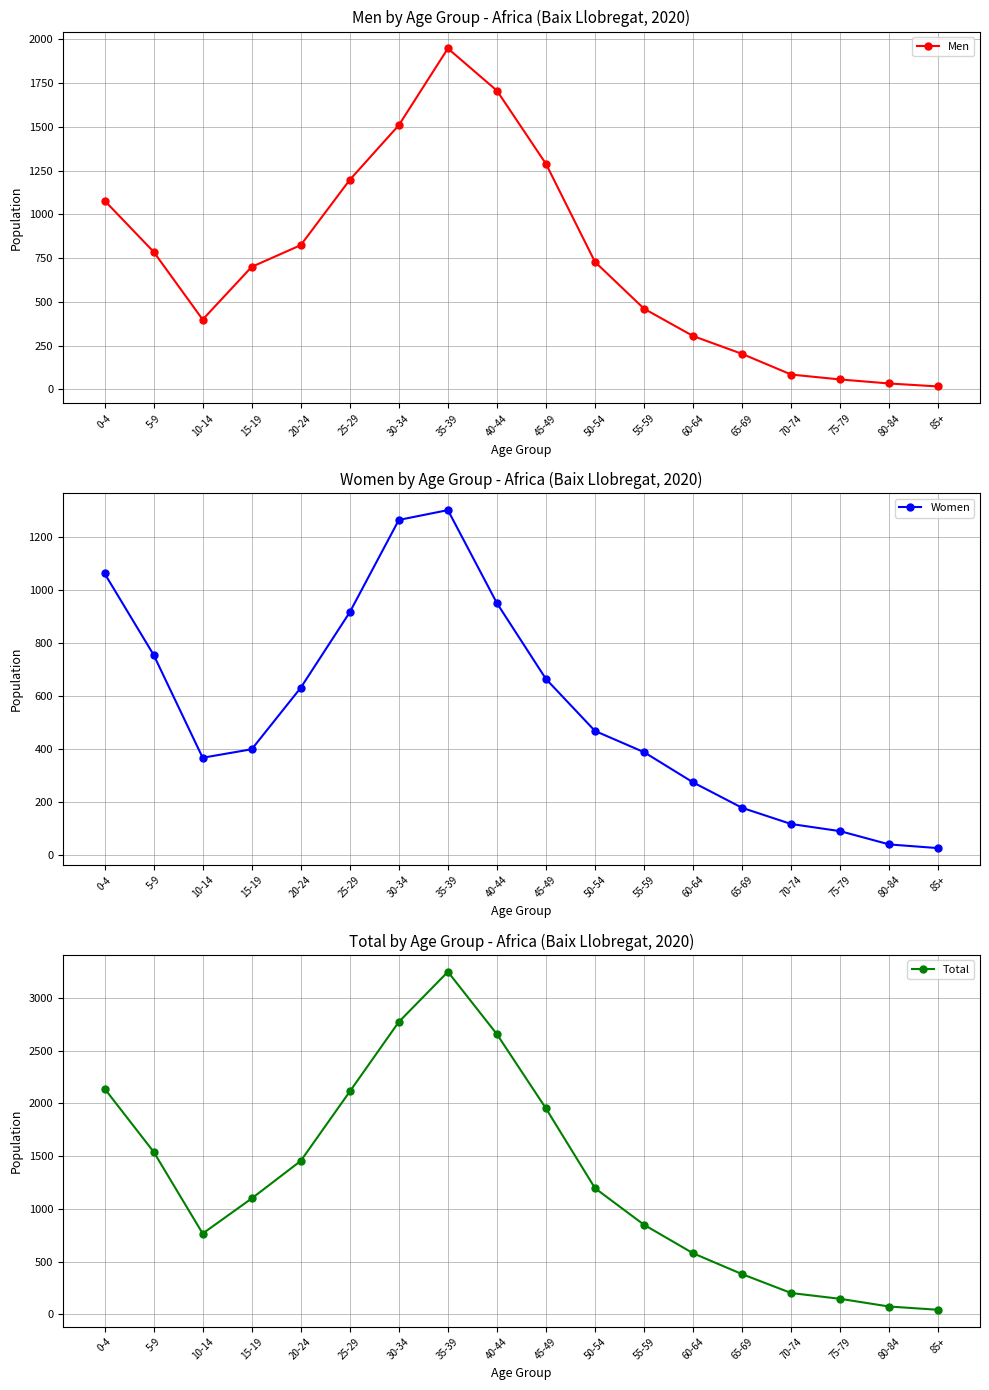

Which label corresponds to the largest value in the chart?

35-39